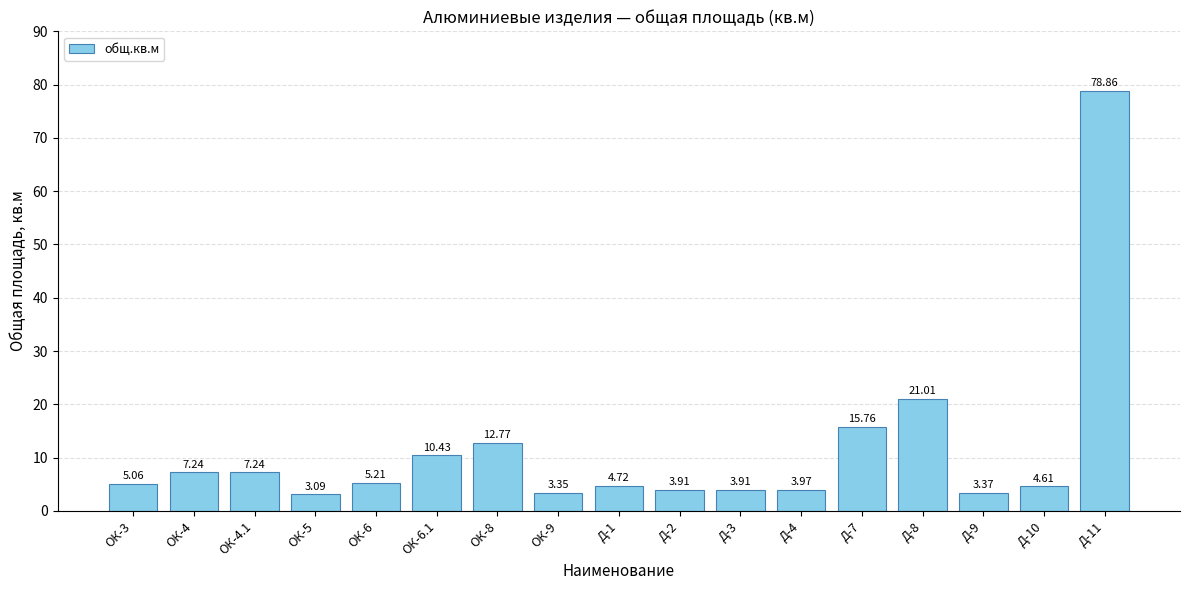

Which category has the lowest value across all series?

ОК-5